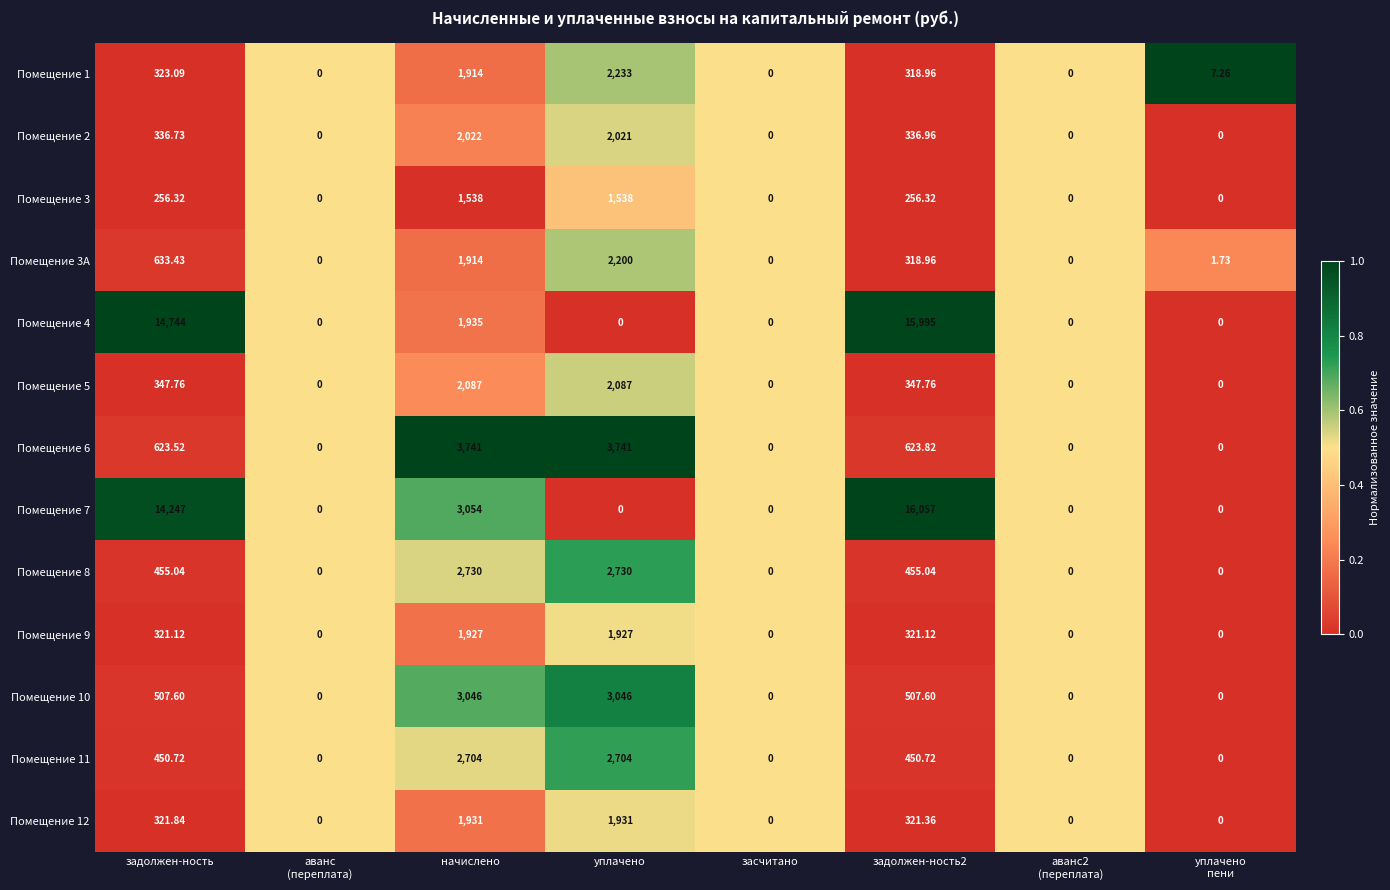

At which category is the sum across all series the highest?

задолжен-ность2